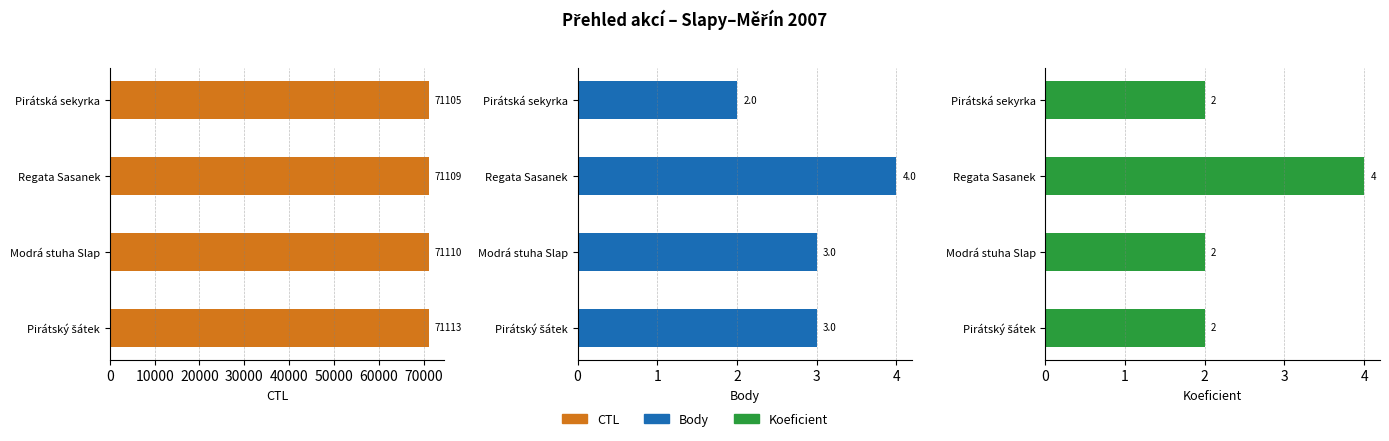

What is the difference between the second highest and minimum values in the Body series?

1